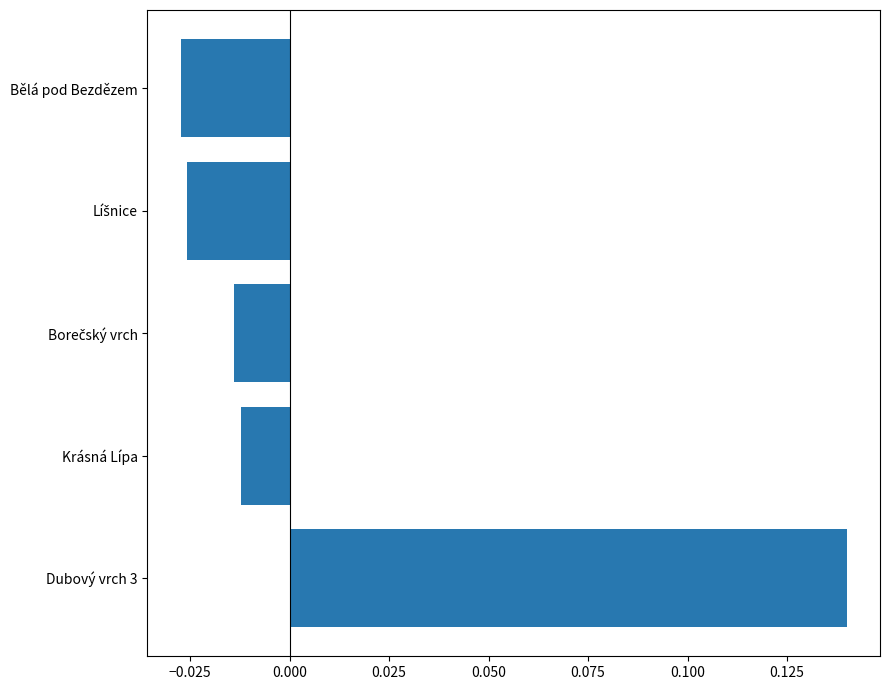

Which category has the highest value across all series?

Dubový vrch 3